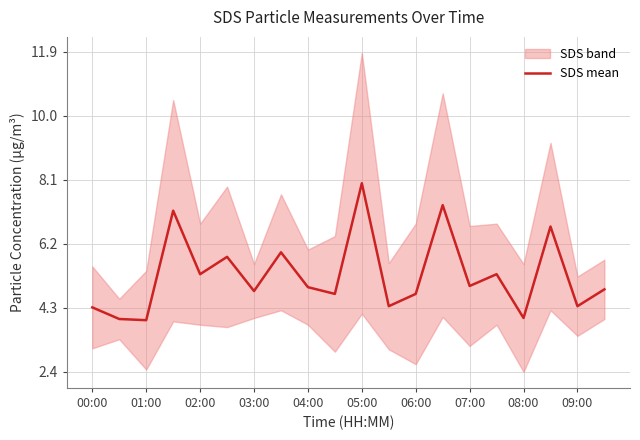

Is it true that SDS mean equals 1.3 at 01:00?

False